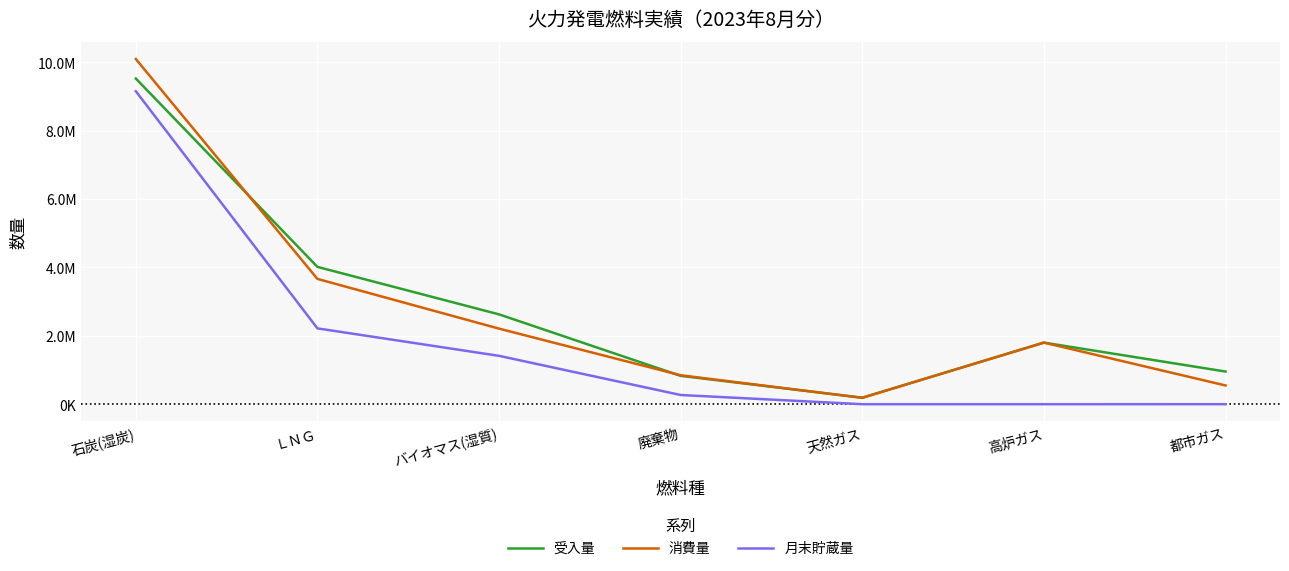

Is this an area chart (filled region under the line)?

No